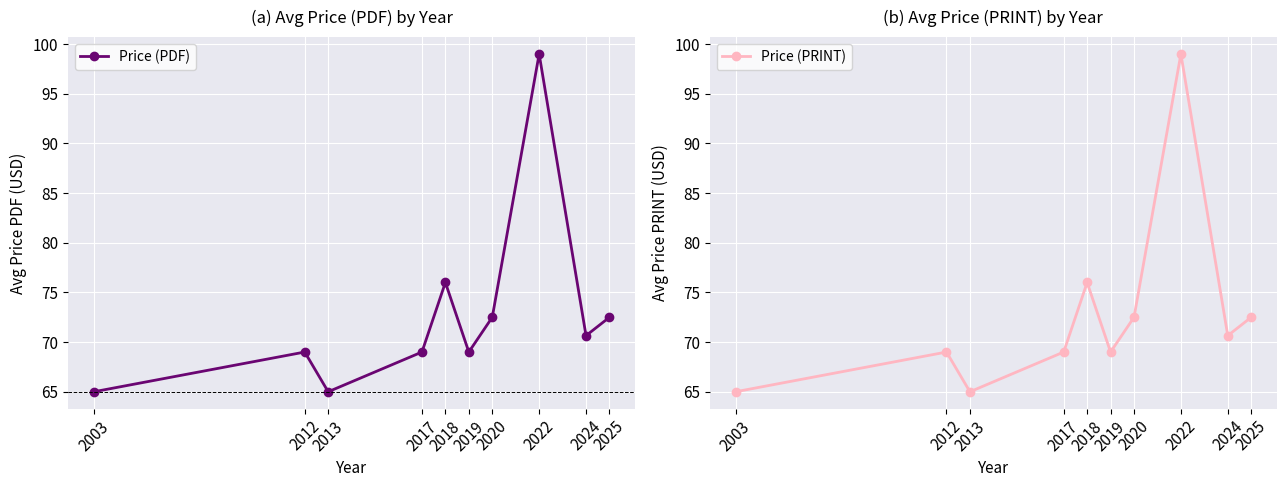

How many data points in Price (PDF) are above 70?

5